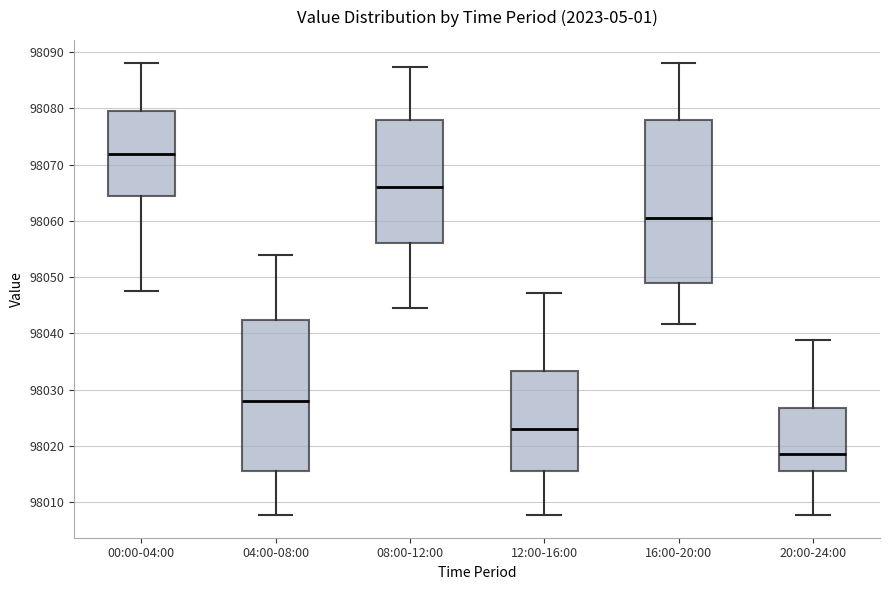

Reading left to right, transcribe this box plot: for each box, give where its median line is, the range the box spans, and where its two whiskers end, as read against the y-axis. The values are not printed on the chart, so give them approximately, as read against the axis.

00:00-04:00: median 98072, box 98064 to 98079, whiskers 98047 to 98088
04:00-08:00: median 98028, box 98016 to 98042, whiskers 98008 to 98054
08:00-12:00: median 98066, box 98056 to 98078, whiskers 98044 to 98087
12:00-16:00: median 98023, box 98016 to 98033, whiskers 98008 to 98047
16:00-20:00: median 98061, box 98049 to 98078, whiskers 98042 to 98088
20:00-24:00: median 98019, box 98016 to 98027, whiskers 98008 to 98039